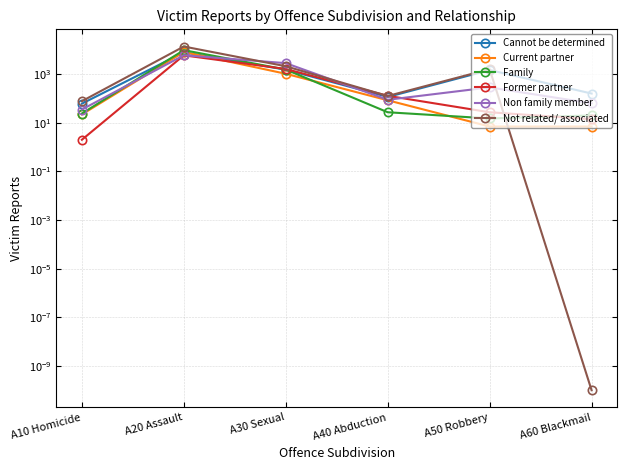

How many interior local peaks does the Current partner series have?

1